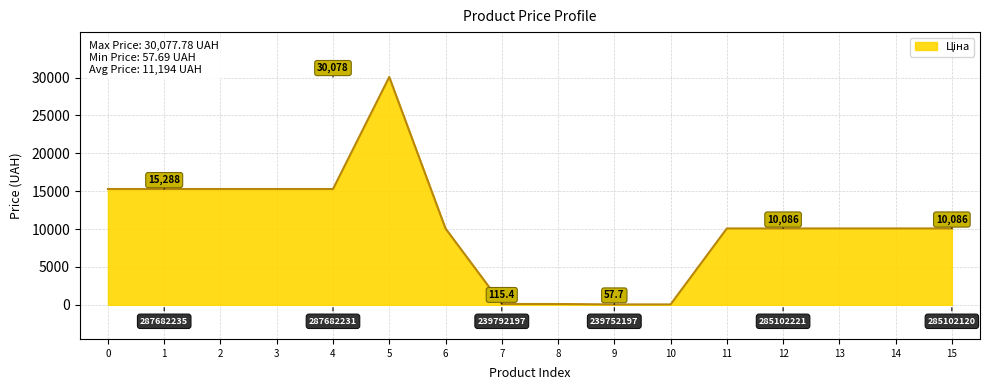

Approximately how many times larger is the value at 12 compared to 3?

0.7